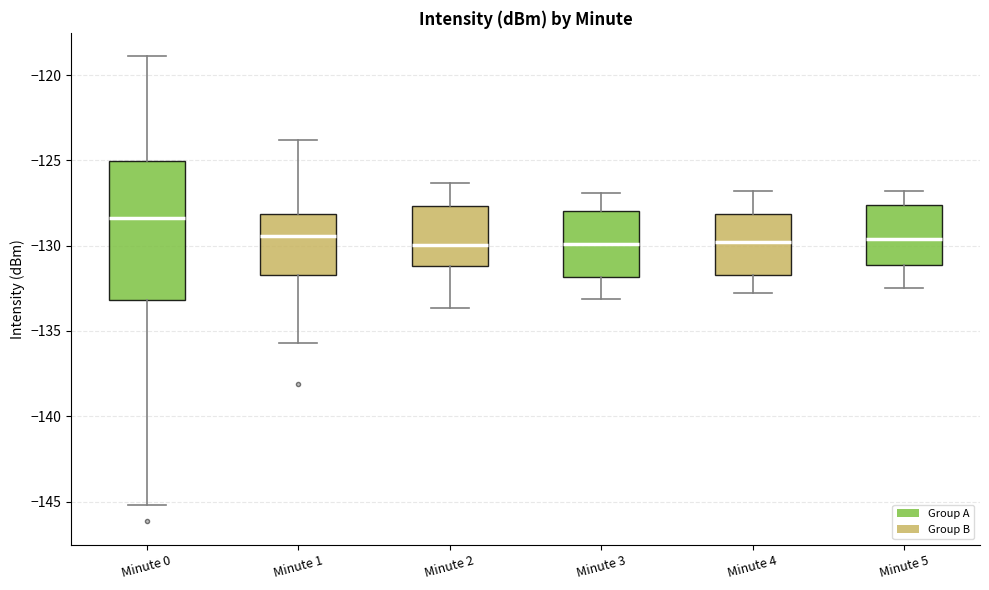

Reading left to right, read every box against the y-axis: the position of its median line, the range the box covers, and the ends of its whiskers. The values are not printed on the chart, so give them approximately, as read against the axis.

Minute 0: median -128.5, box -133.0 to -125.0, whiskers -145.0 to -119.0
Minute 1: median -129.5, box -131.5 to -128.0, whiskers -135.5 to -124.0
Minute 2: median -130.0, box -131.0 to -127.5, whiskers -133.5 to -126.5
Minute 3: median -130.0, box -132.0 to -128.0, whiskers -133.0 to -127.0
Minute 4: median -130.0, box -131.5 to -128.0, whiskers -133.0 to -127.0
Minute 5: median -129.5, box -131.0 to -127.5, whiskers -132.5 to -127.0